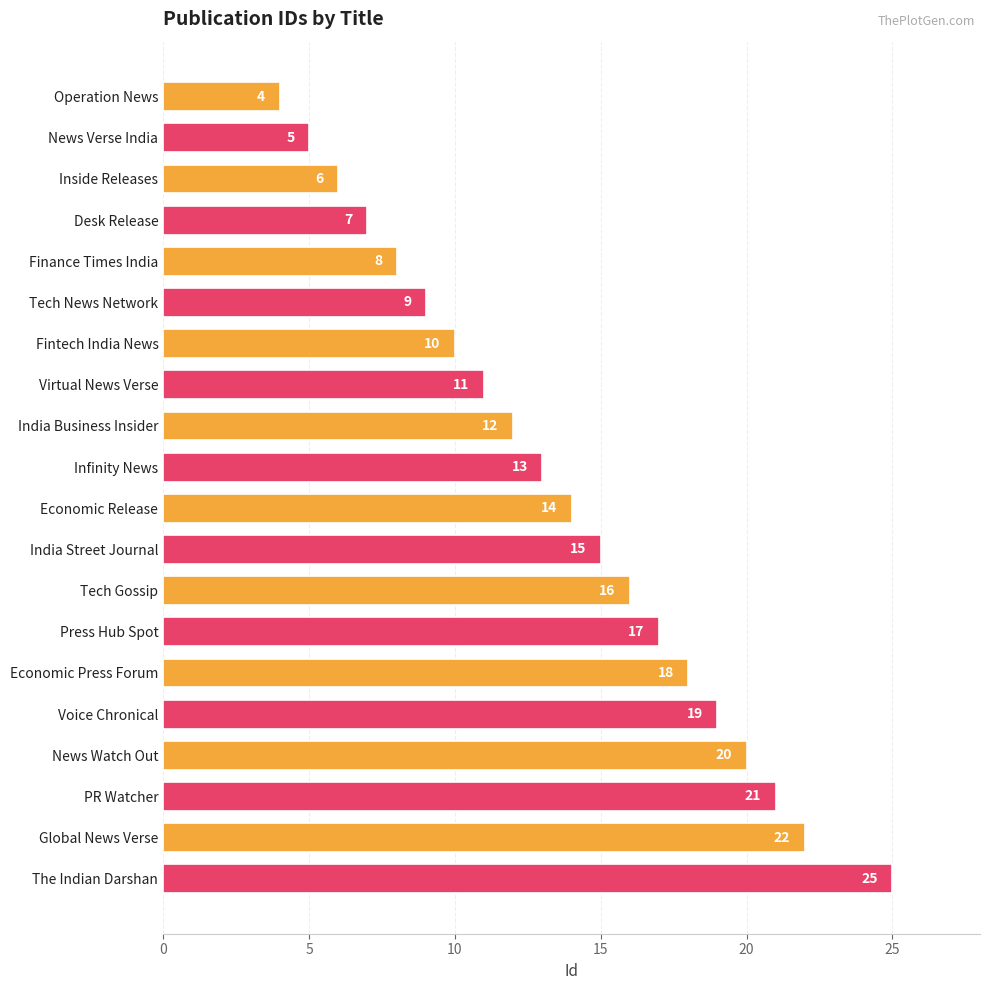

At which category does the chart reach its peak across all series?

The Indian Darshan